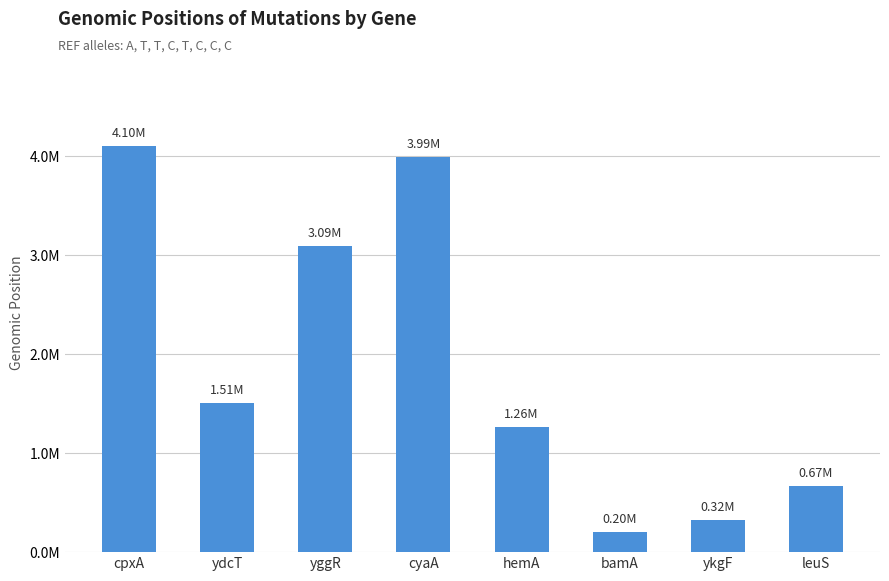

At which category does the chart reach its peak across all series?

cpxA